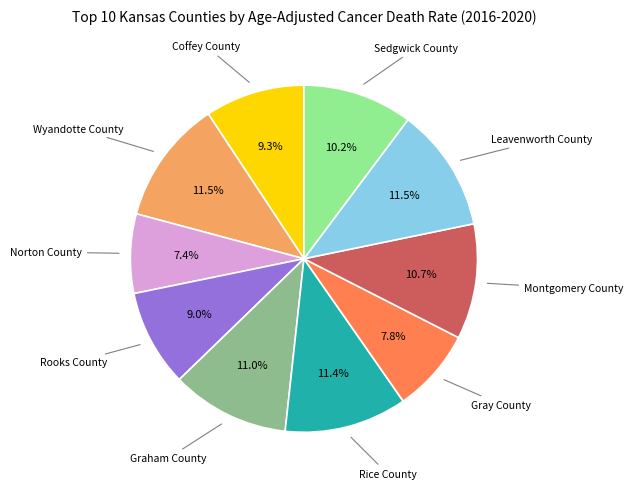

Is there a majority slice in this chart?

No